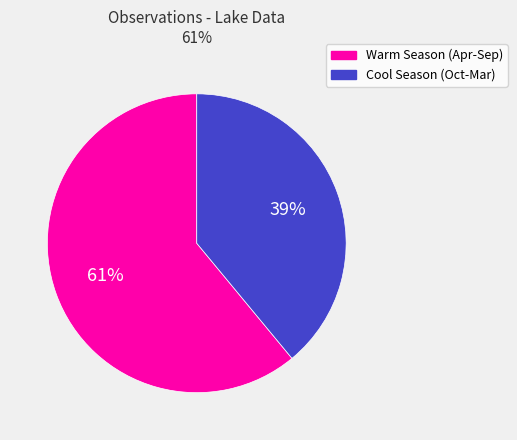

How many segments does this pie chart have?

2